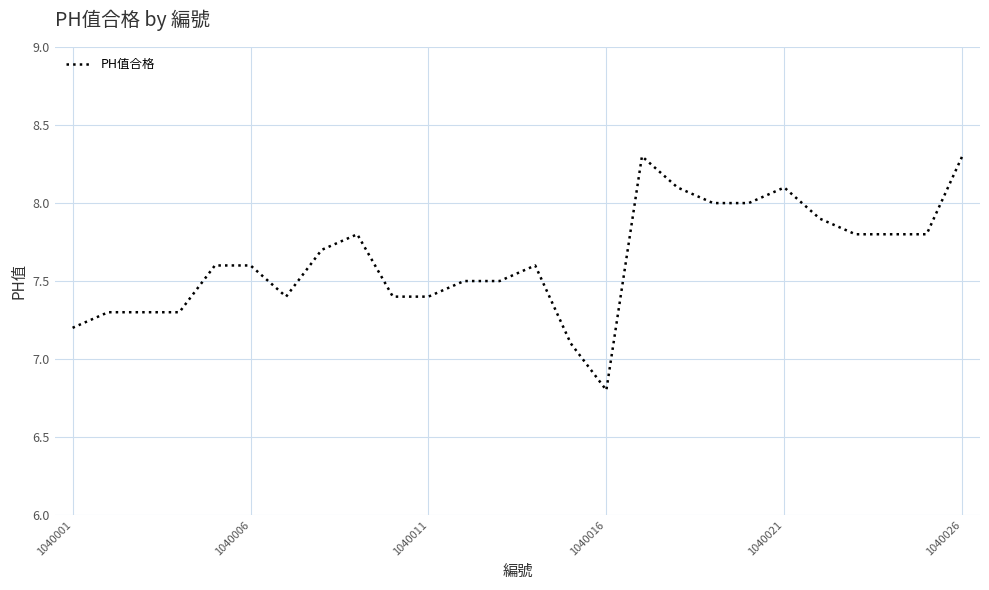

What is the difference between the maximum and minimum values?

1.5